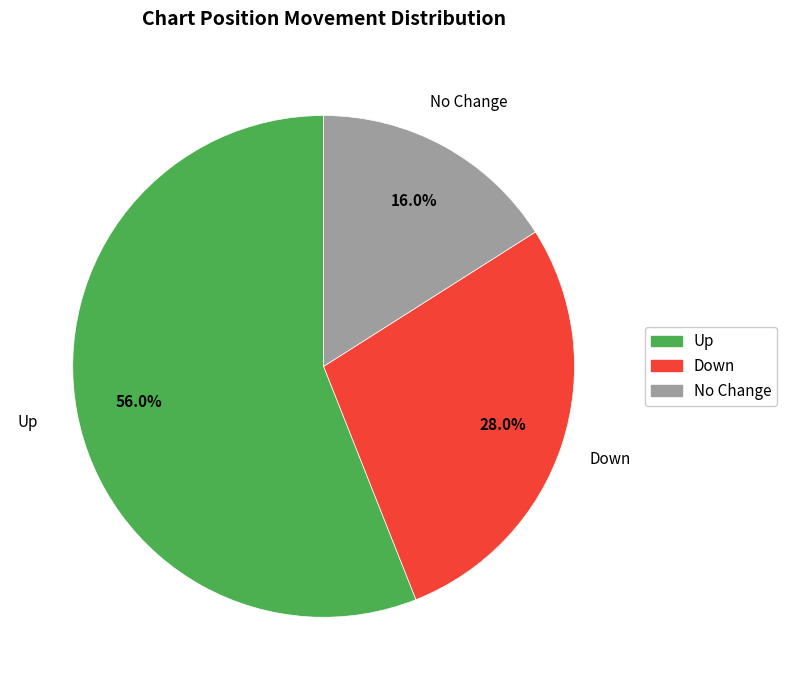

To the nearest percent, what is the average slice percentage?

33%